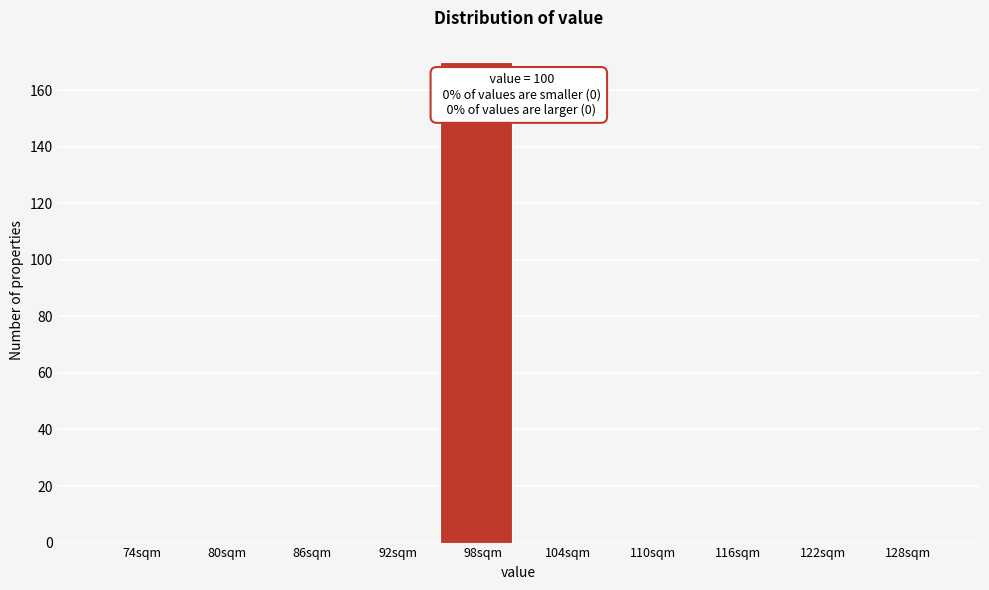

Reading left to right, transcribe all the data shown in this chart.

74sqm=0	80sqm=0	86sqm=0	92sqm=0	98sqm=170	104sqm=0	110sqm=0	116sqm=0	122sqm=0	128sqm=0